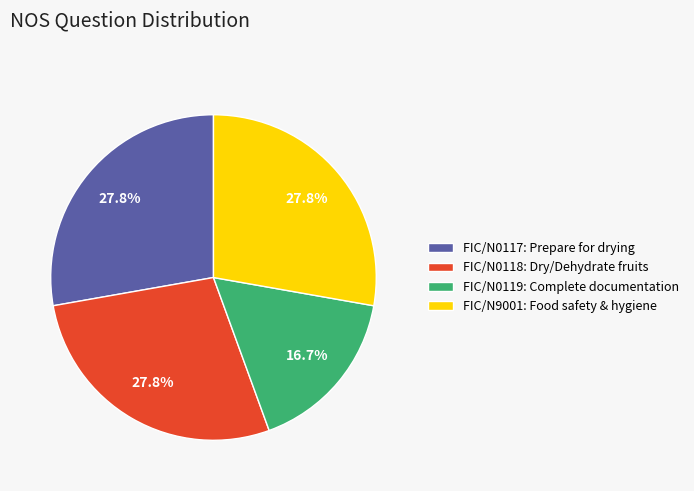

How much of the chart is everything except FIC/N9001: Food safety & hygiene?

72.2%